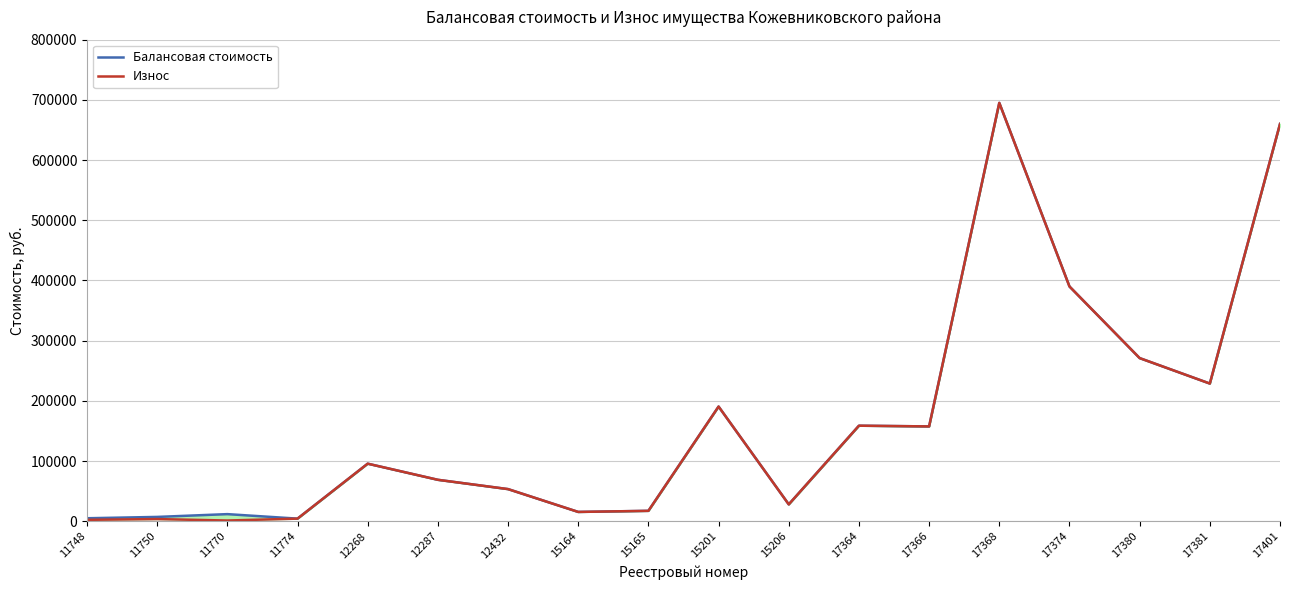

True or false: Балансовая стоимость and Износ cross at least once.

False